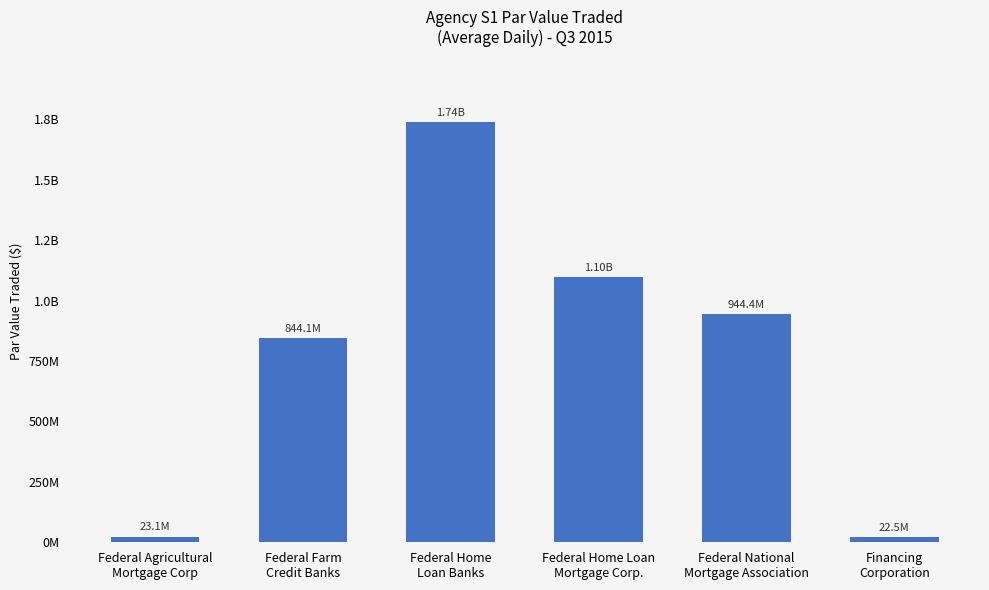

What position from the right is Federal Agricultural
Mortgage Corp?

6